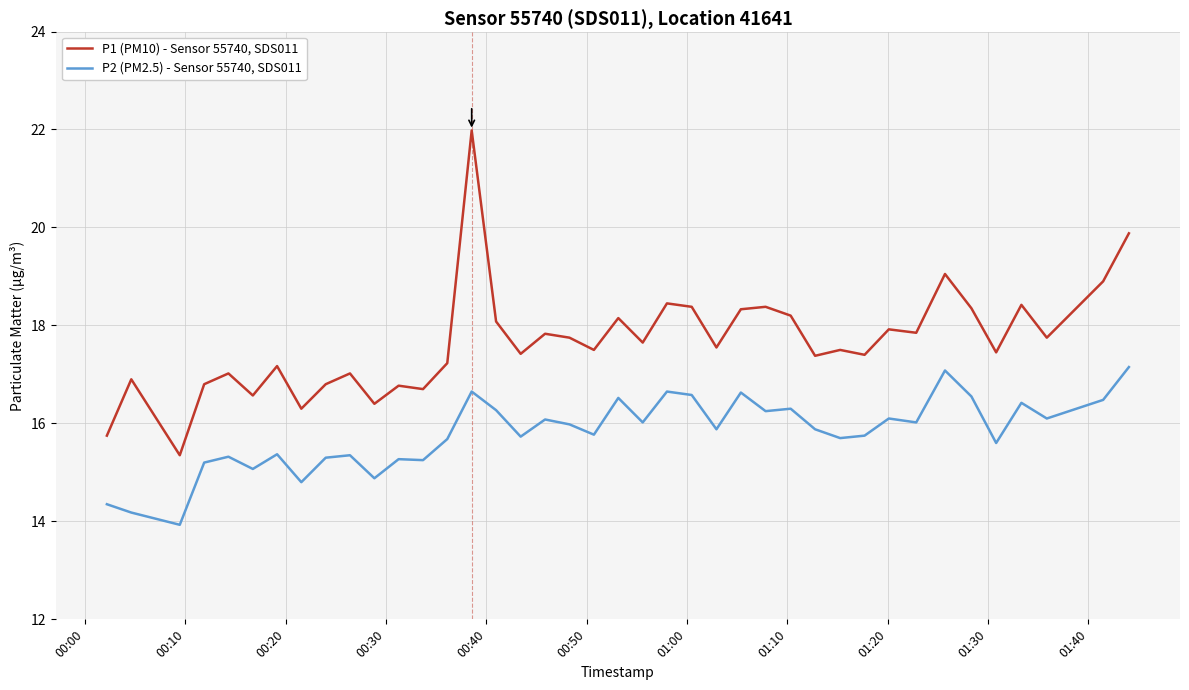

What is the greatest value displayed?

22.0